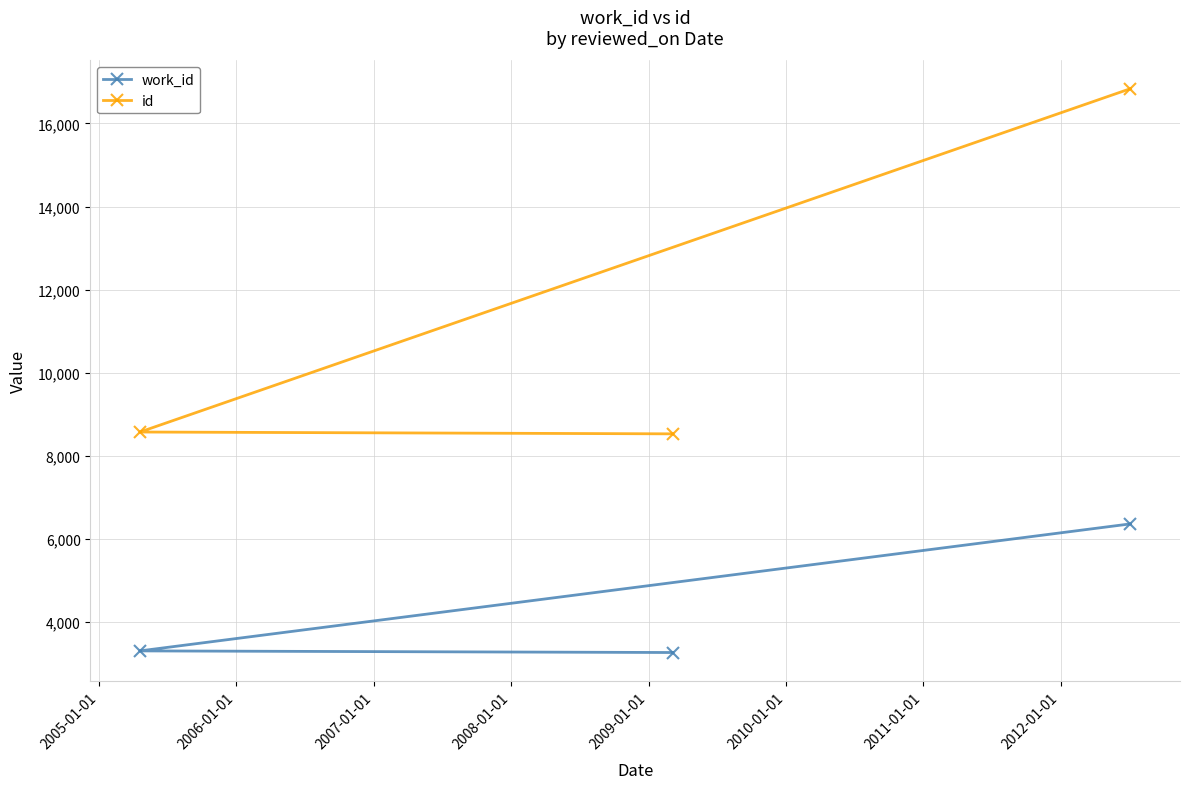

Which series has the widest spread of values?

id